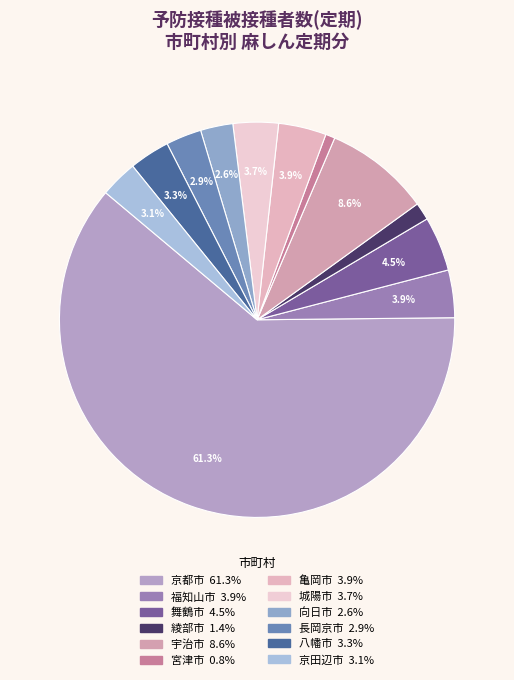

Combined, what portion of the pie is 舞鶴市 and 城陽市?

8.2%